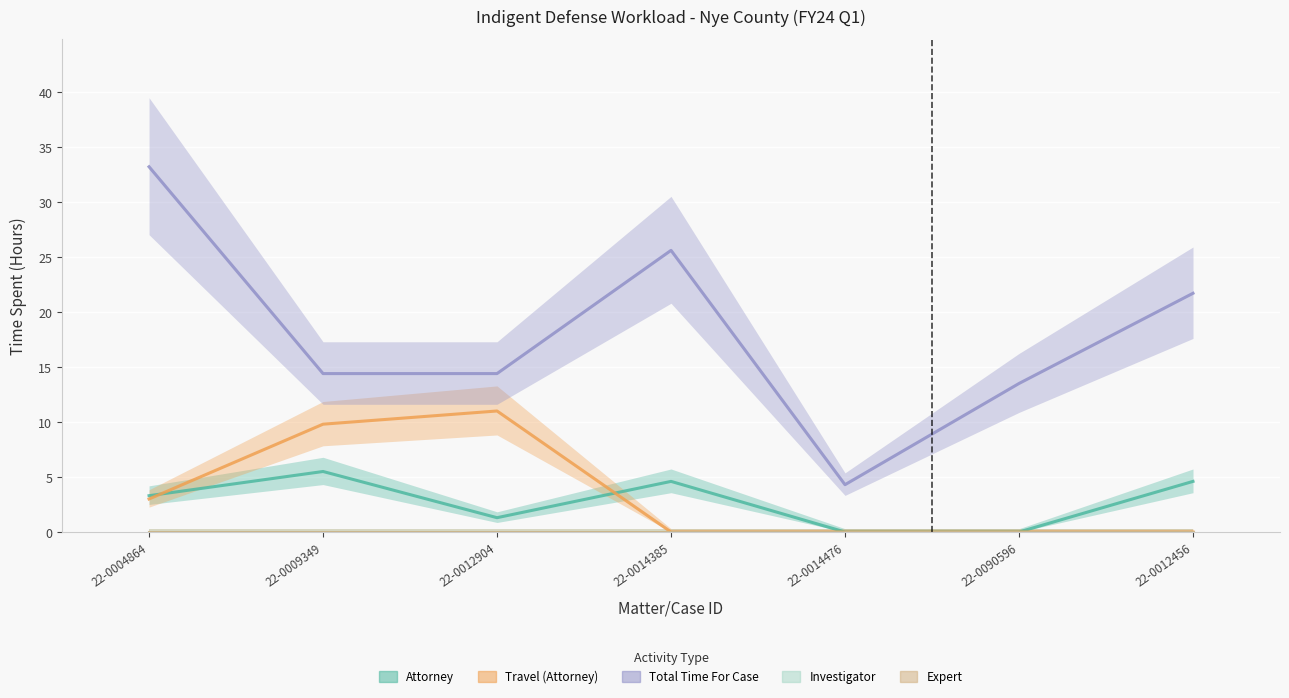

How many distinct data groups are displayed?

5